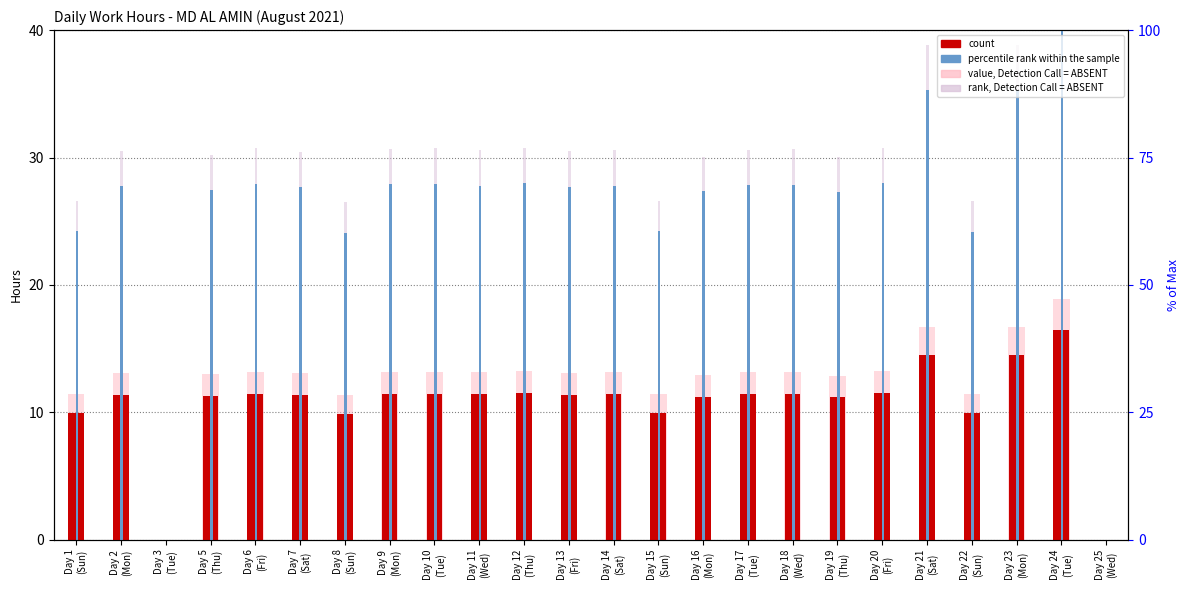

How many data points in percentile rank within the sample are above 27?

18